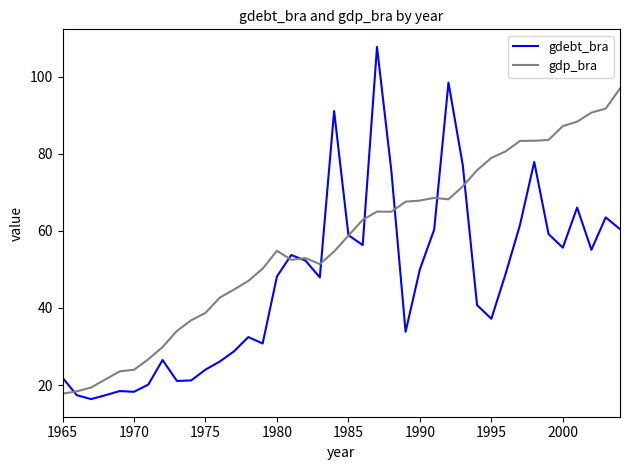

Rank the series by their maximum value, from highest to lowest.

gdebt_bra, gdp_bra